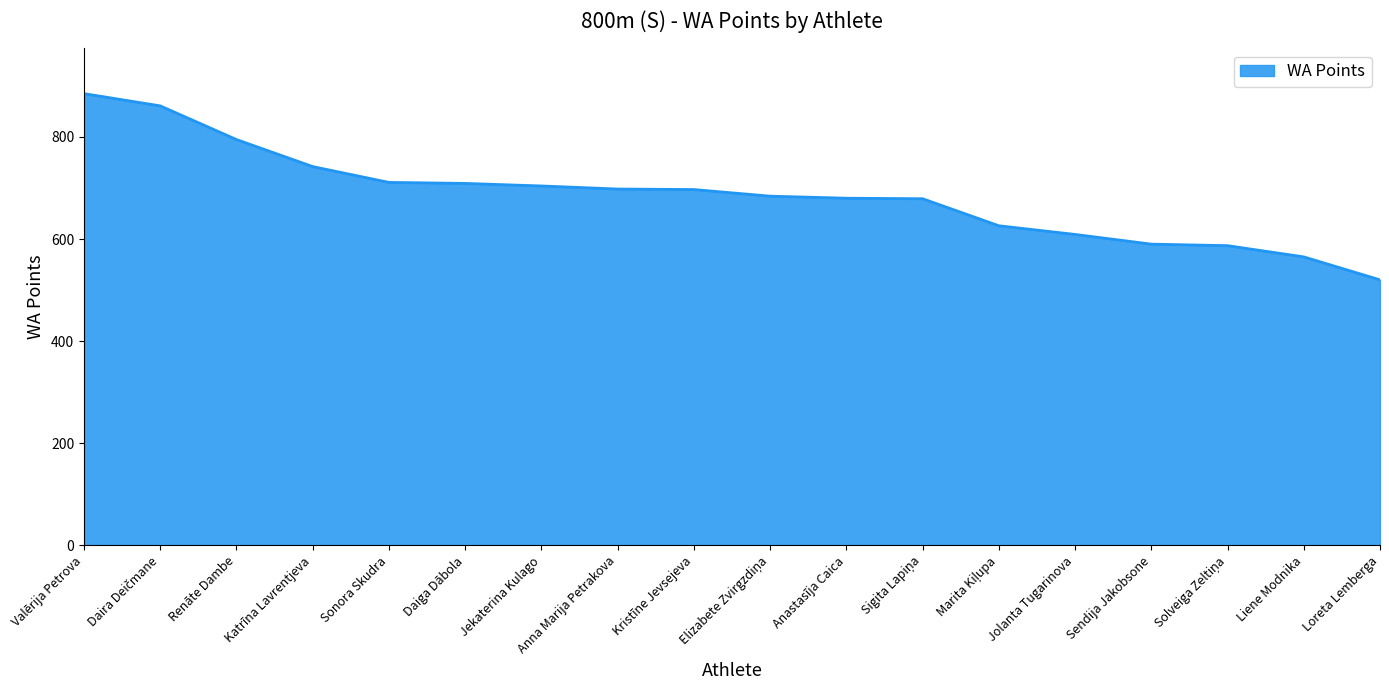

What is the difference between the maximum and minimum values?

365